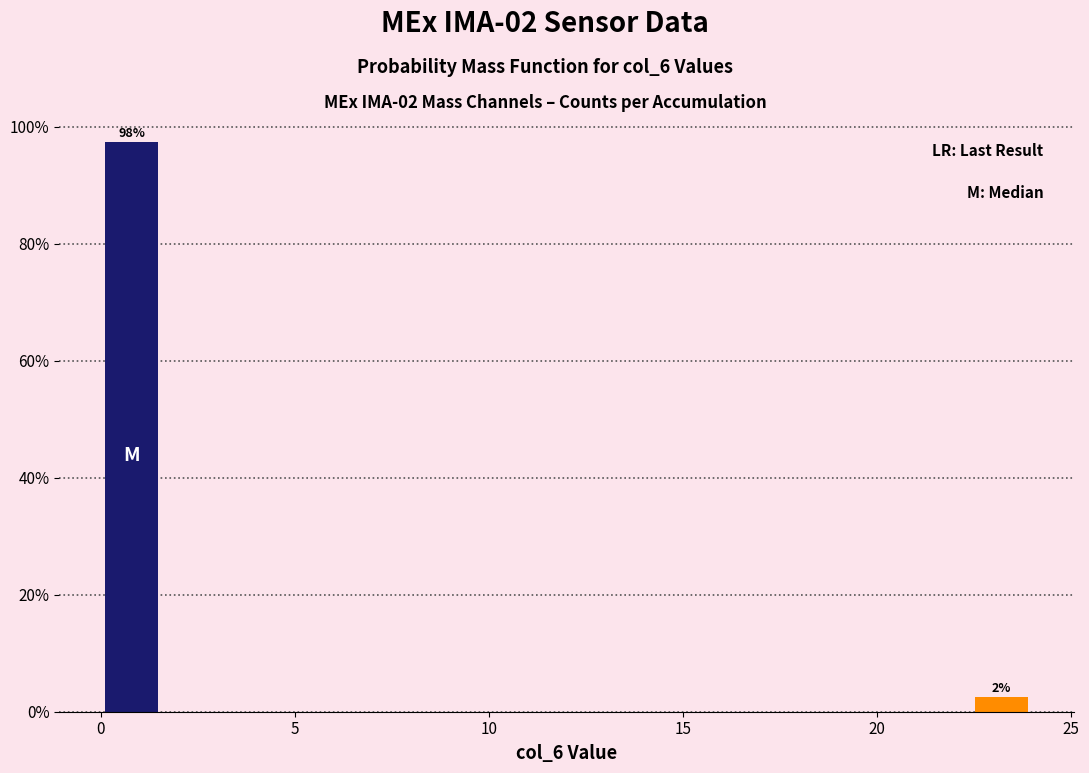

Around what value on the x-axis is the tallest bar? Give the approximate position of its centre, as read against the axis.

1.0